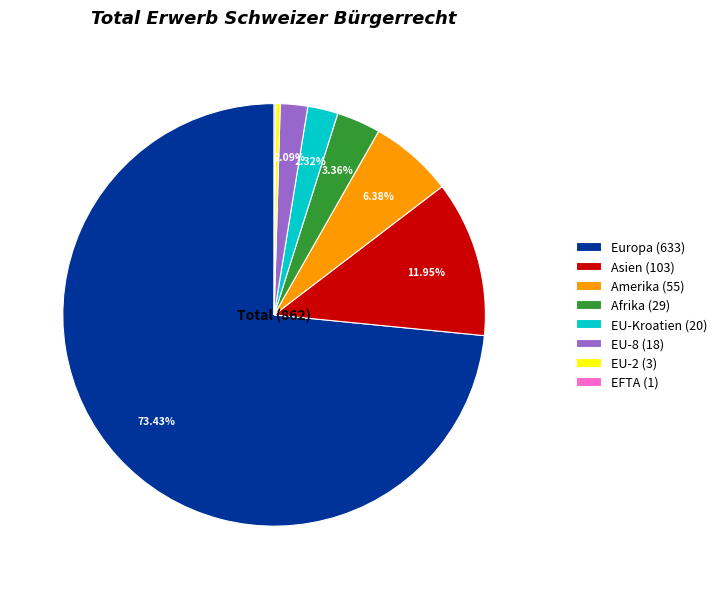

Combined, do Afrika (29) and EU-2 (3) account for over 50%?

No